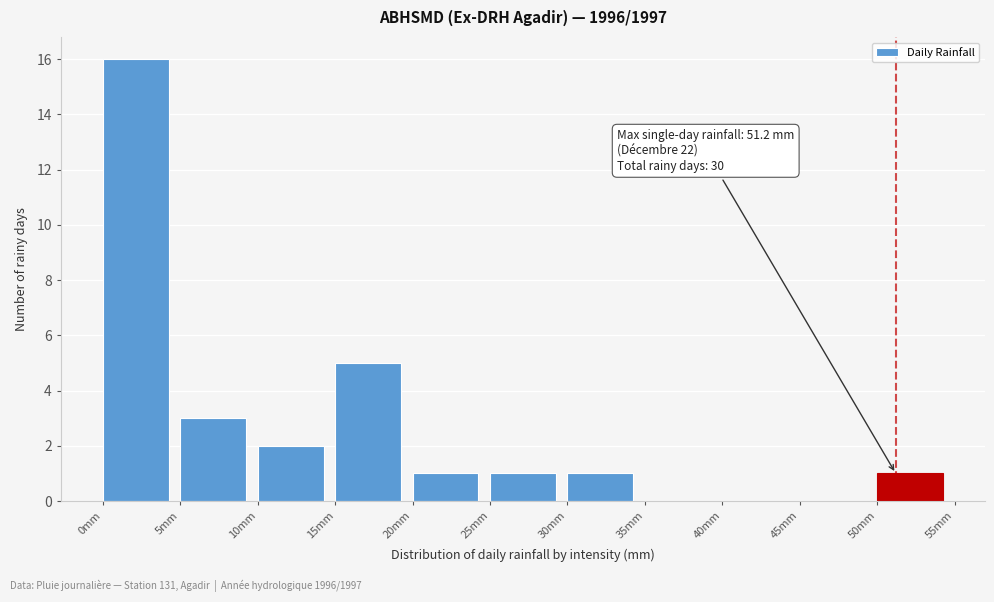

Over which range of the x-axis is the bar tallest?

0 to 5